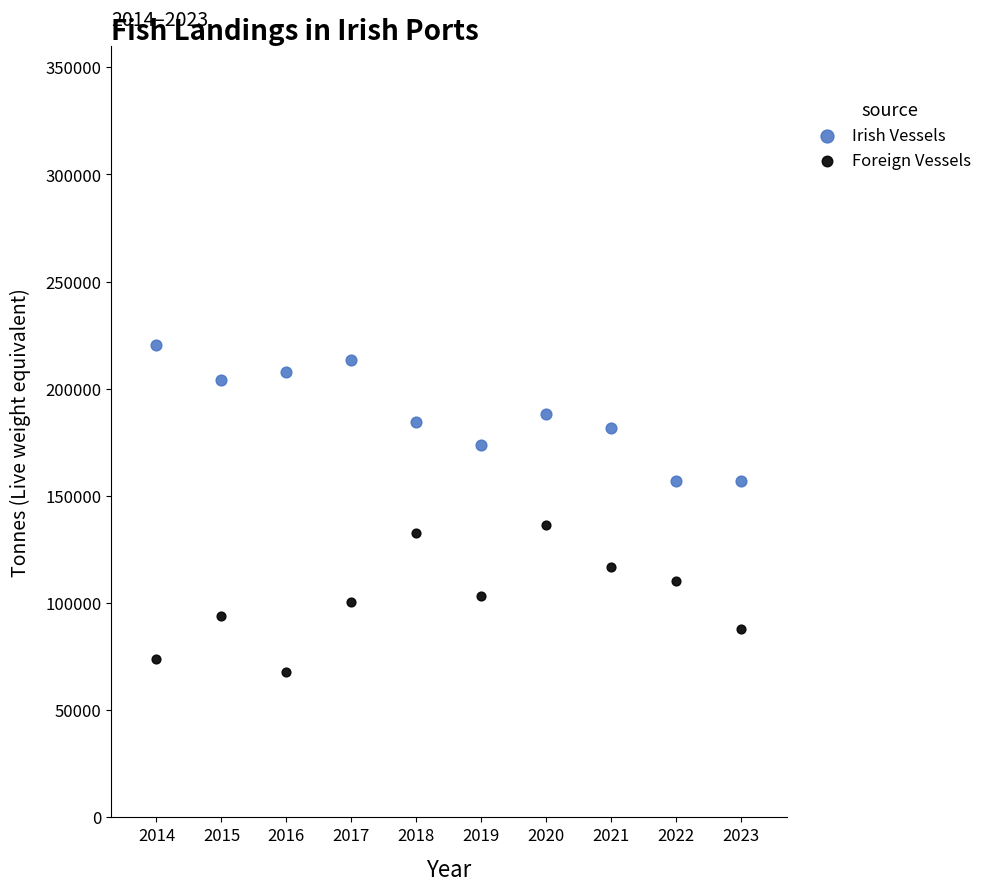

What are all the series names shown in the legend?

Irish Vessels, Foreign Vessels